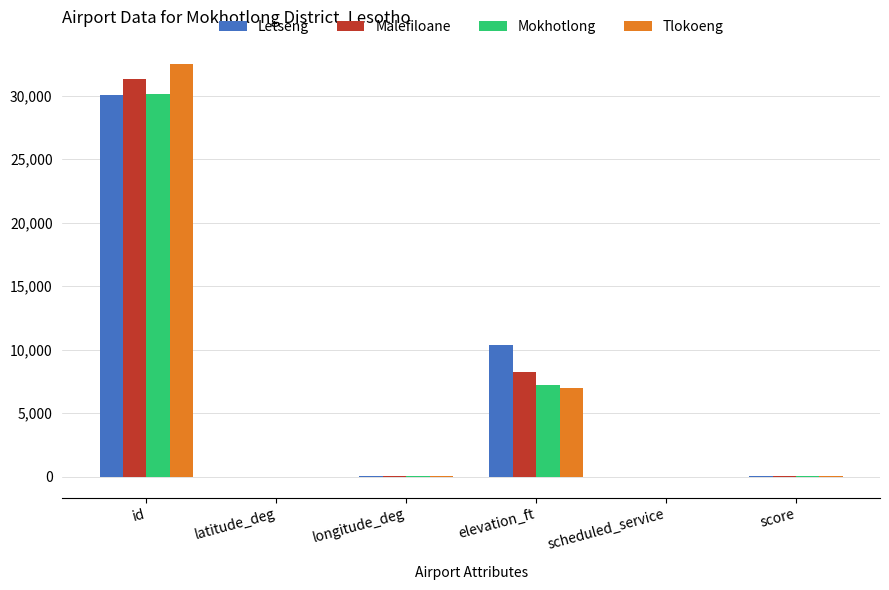

Count the number of categories in the chart.

6